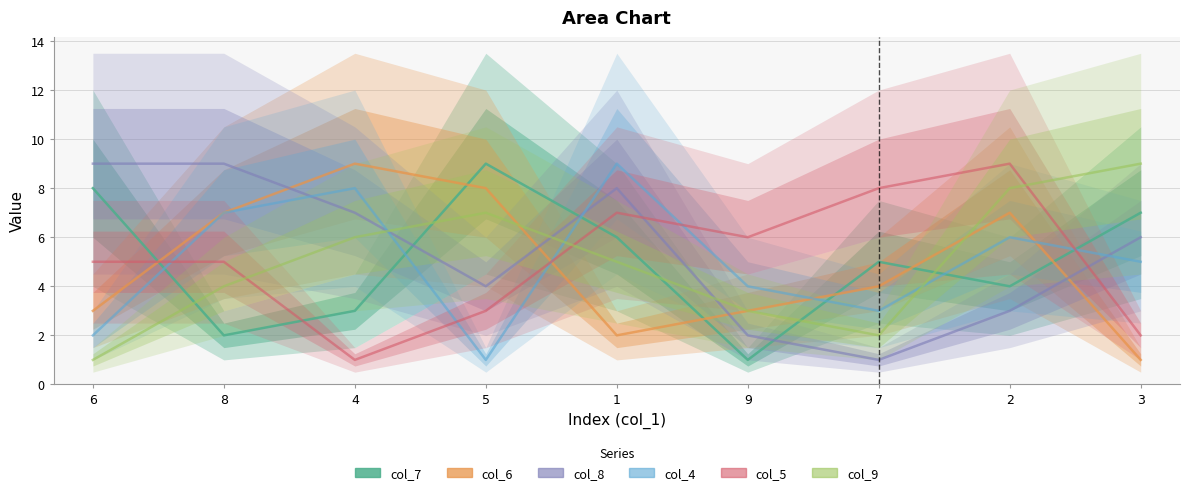

How many intersections are there between col_7 and col_6?

6